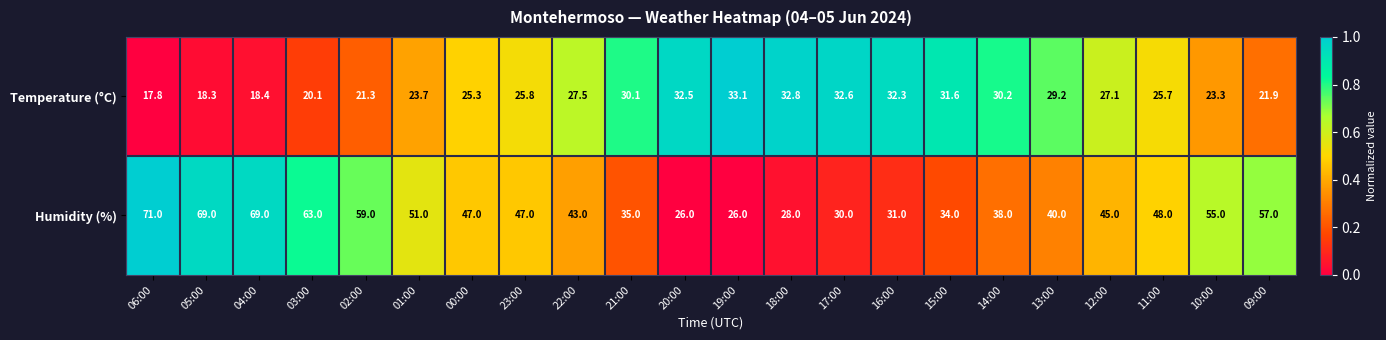

Between 23:00 and 20:00, which series saw the biggest shift?

Humidity (%)